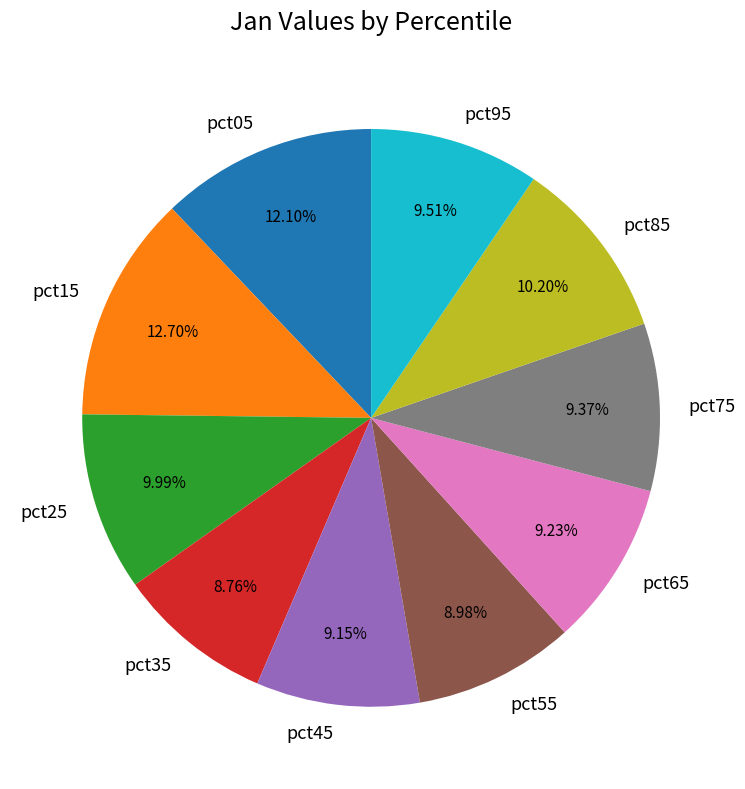

What percentage is the pct85 slice, to the nearest percent?

10%